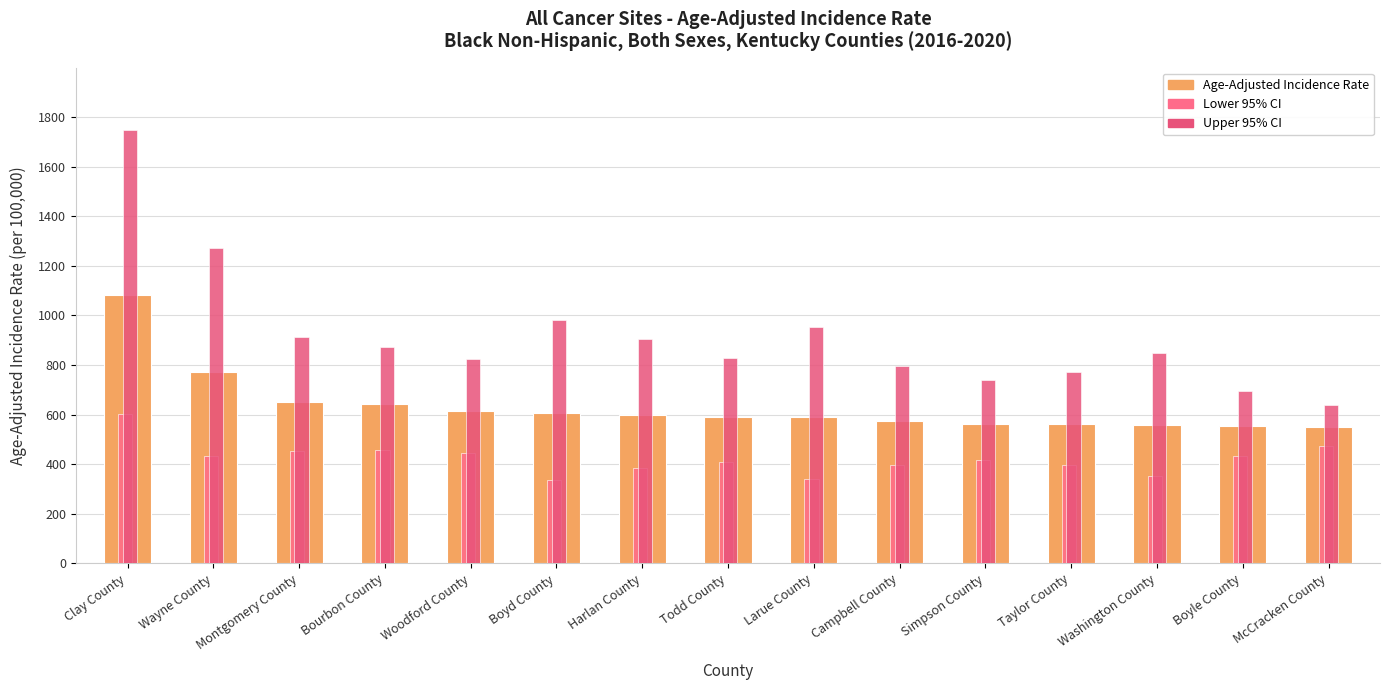

What is the maximum value for Lower 95% CI?

603.8